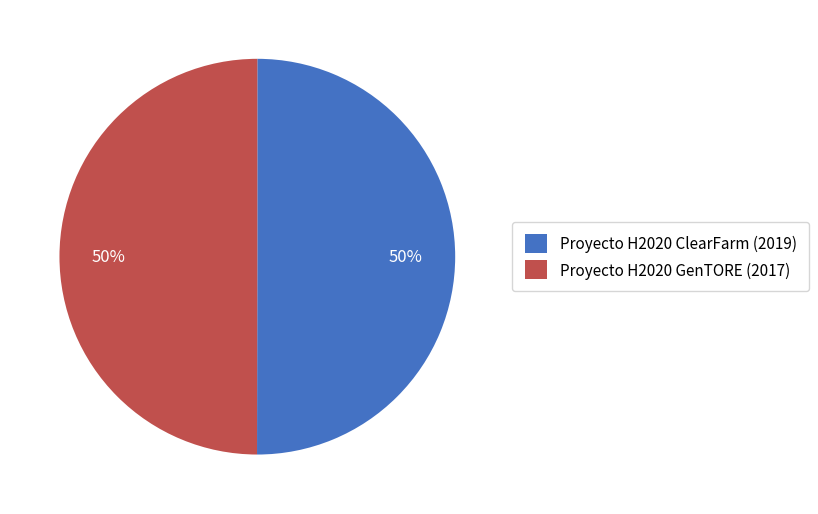

Approximately how many times larger is the value at Proyecto H2020 GenTORE (2017) compared to Proyecto H2020 ClearFarm (2019)?

1.0